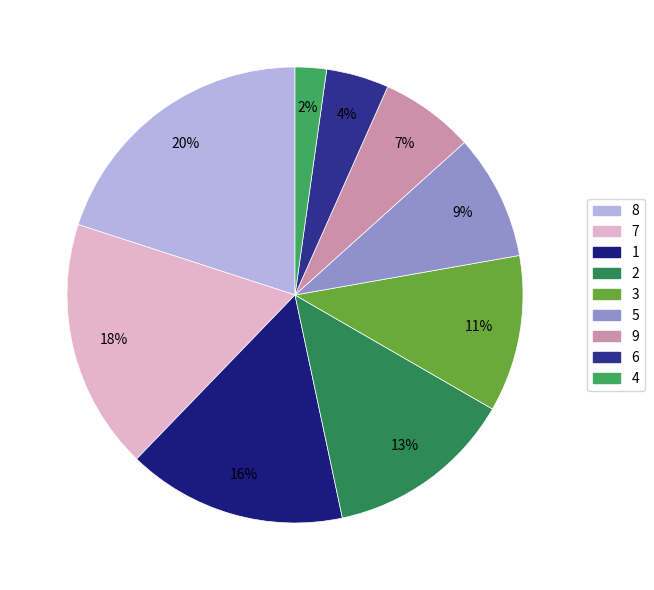

To the nearest percent, what is the combined percentage of 9 and 3?

18%